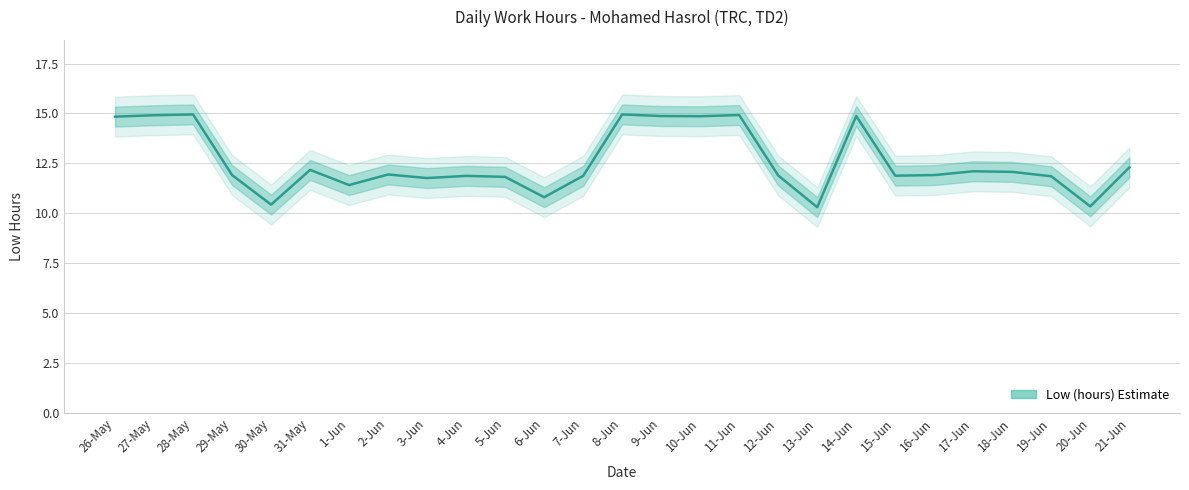

True or false: the data shows 10.8 at 6-Jun.

True